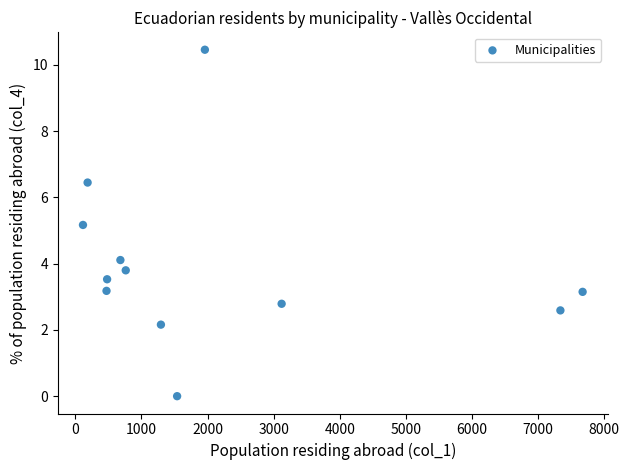

What Y value in the scatter plot is closest to 5?

5.2